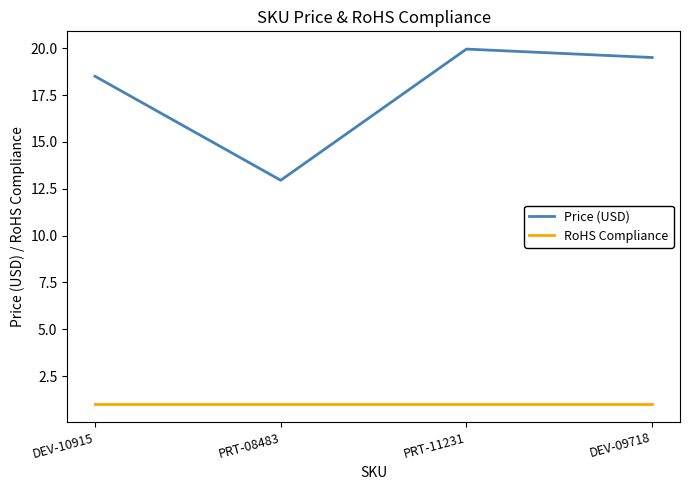

List the series in order of their peak value, highest first.

Price (USD), RoHS Compliance